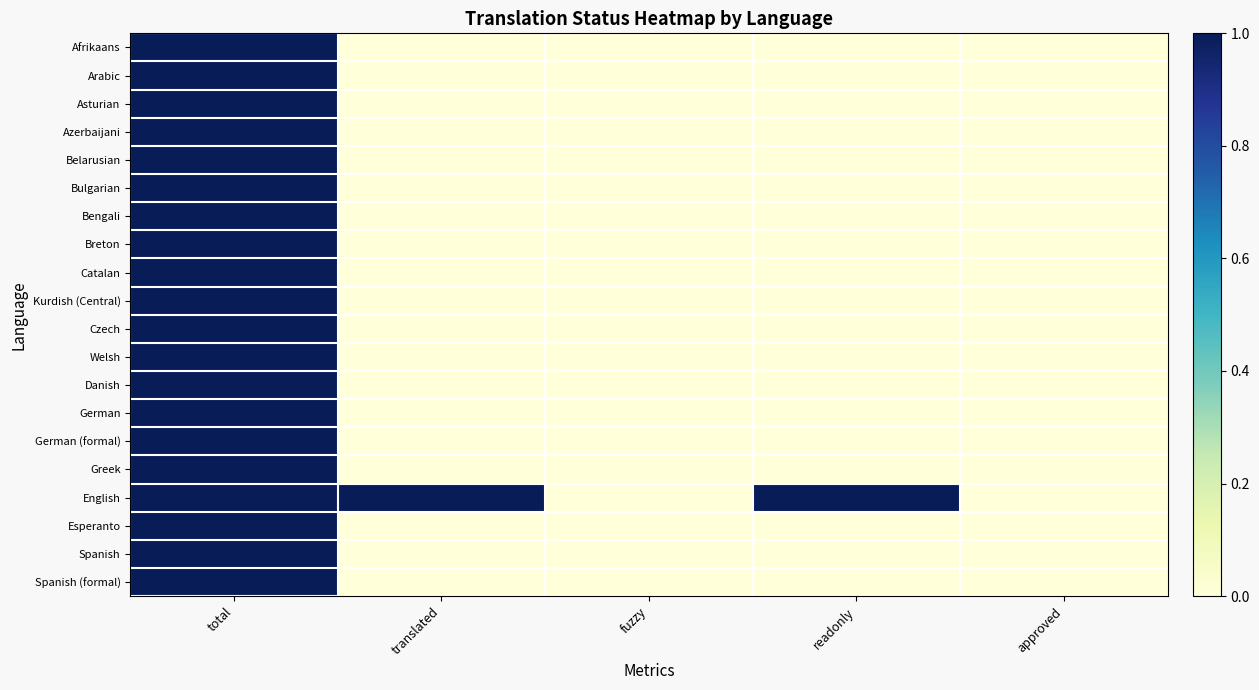

Which label corresponds to the largest value in the chart?

total